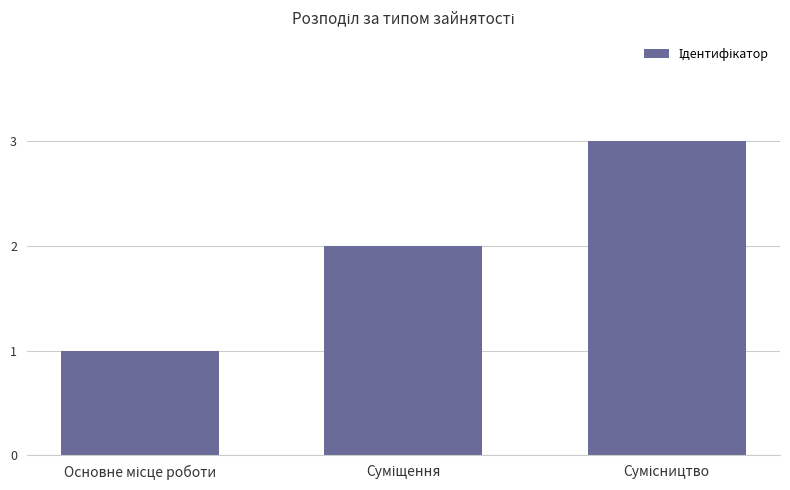

What is the greatest value displayed?

3